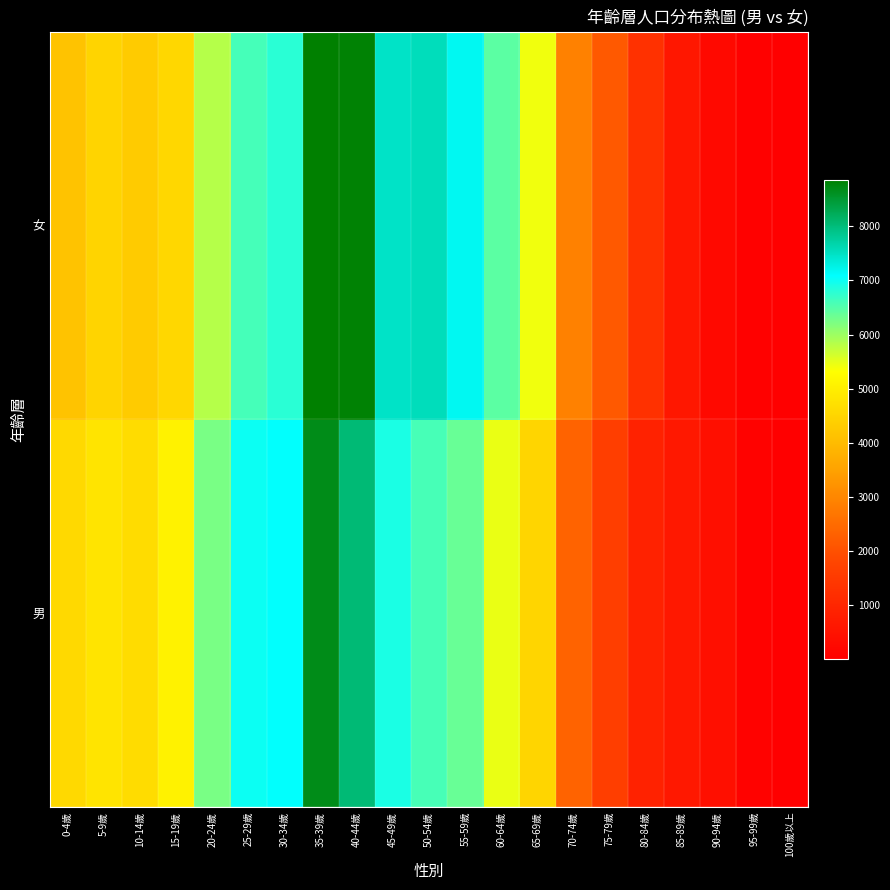

At how many categories does at least one series exceed 2802?

15